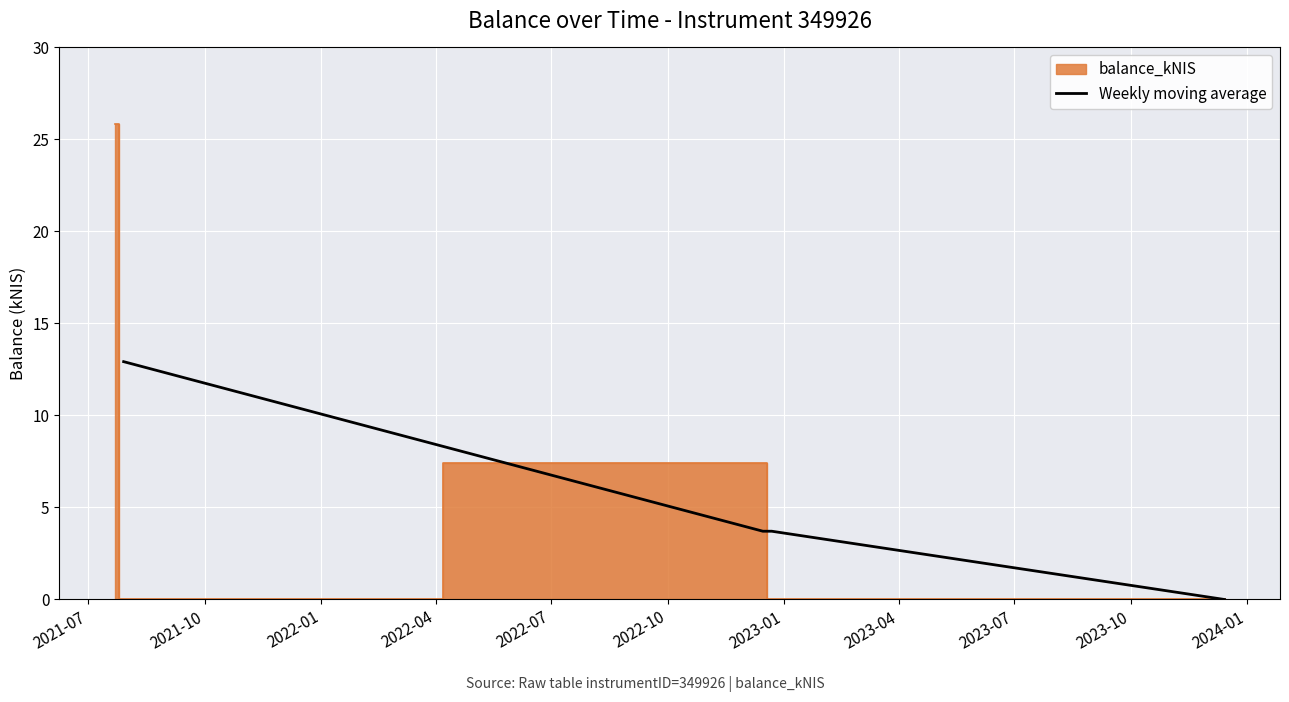

True or false: Weekly moving average has more than 1 points higher than both neighbors.

False